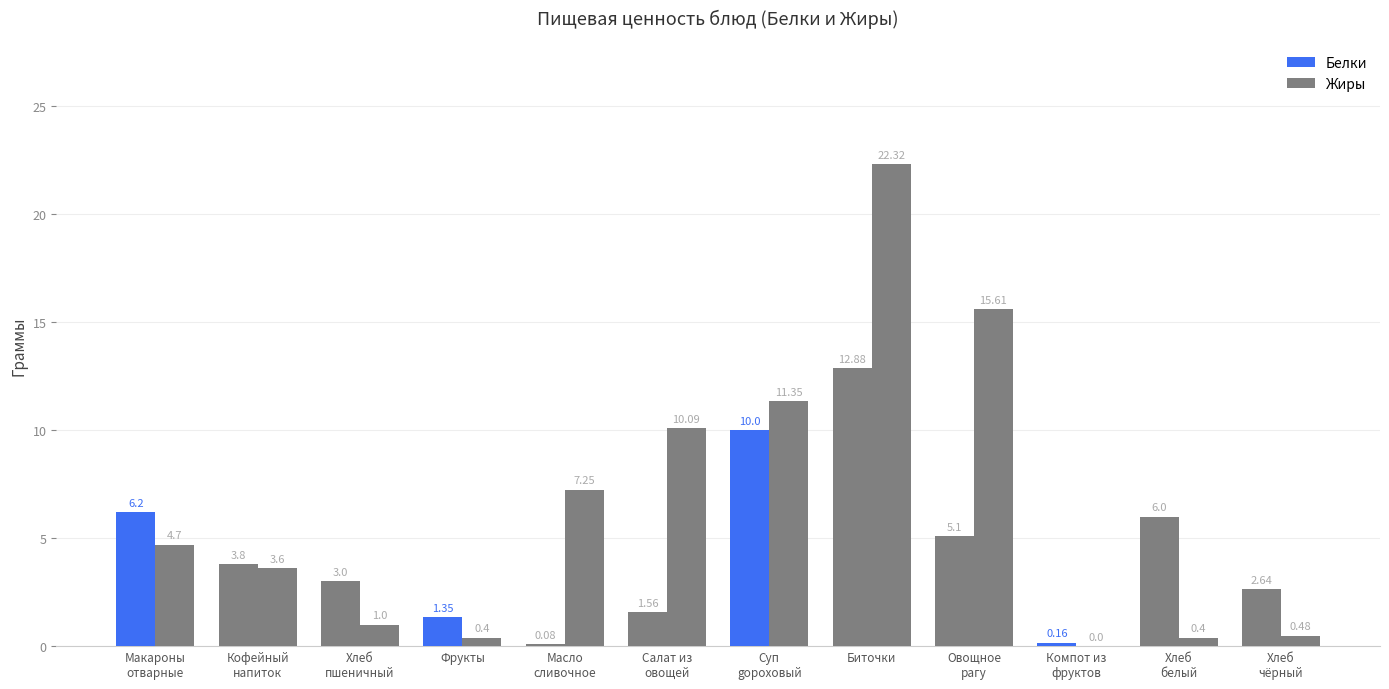

What position from the left is Хлеб
пшеничный?

3